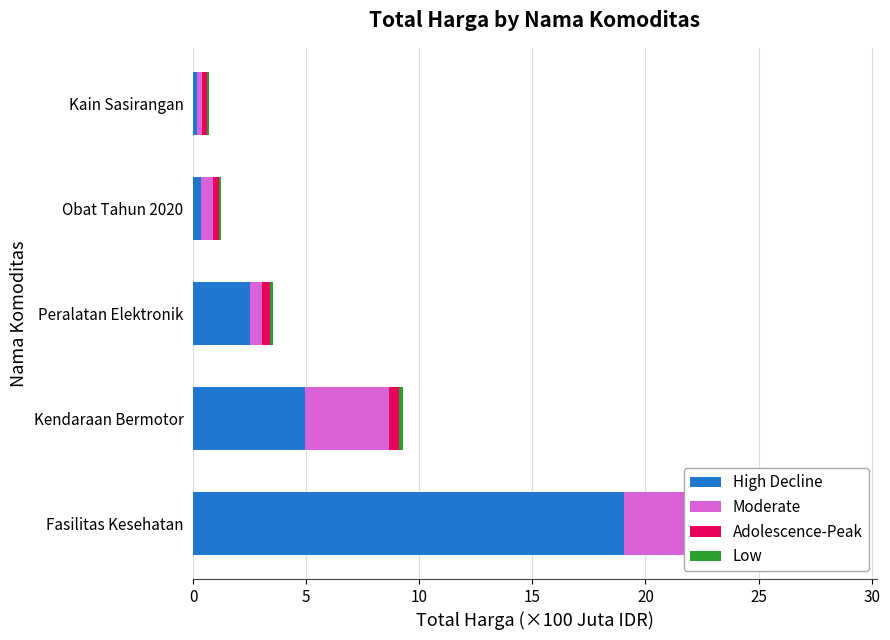

What is the difference between the highest and lowest values at Peralatan Elektronik?

2.4